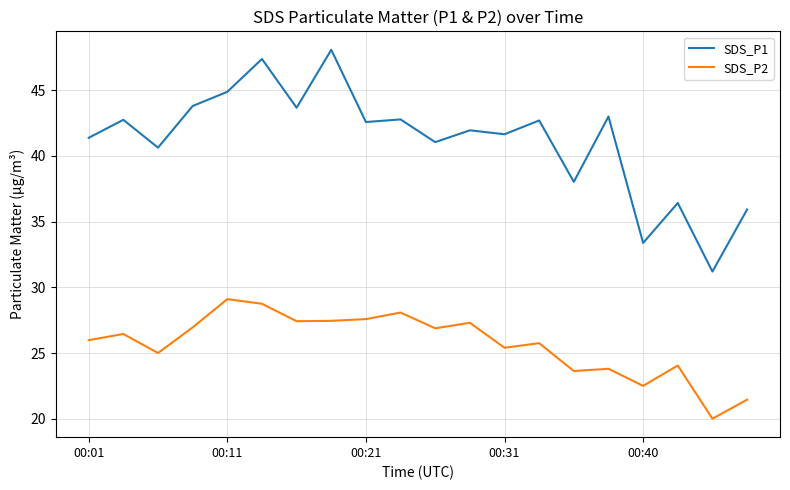

True or false: SDS_P1 and SDS_P2 intersect in this chart.

False